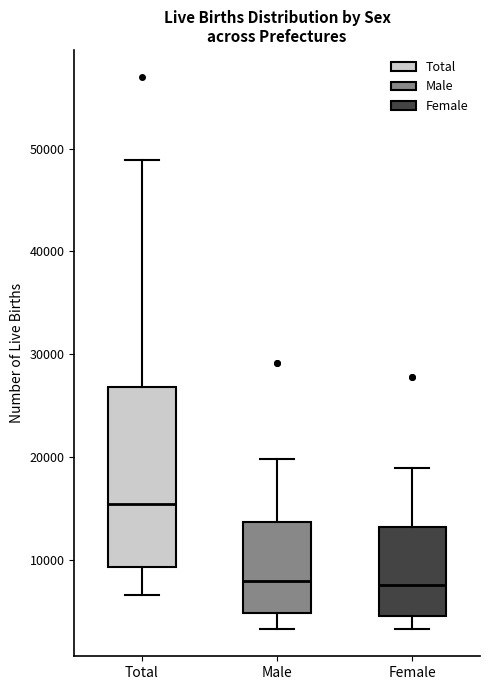

Reading left to right, read every box against the y-axis: the position of its median line, the range the box covers, and the ends of its whiskers. The values are not printed on the chart, so give them approximately, as read against the axis.

Total: median 15000, box 9000 to 27000, whiskers 7000 to 49000
Male: median 8000, box 5000 to 14000, whiskers 3000 to 20000
Female: median 8000, box 4000 to 13000, whiskers 3000 to 19000